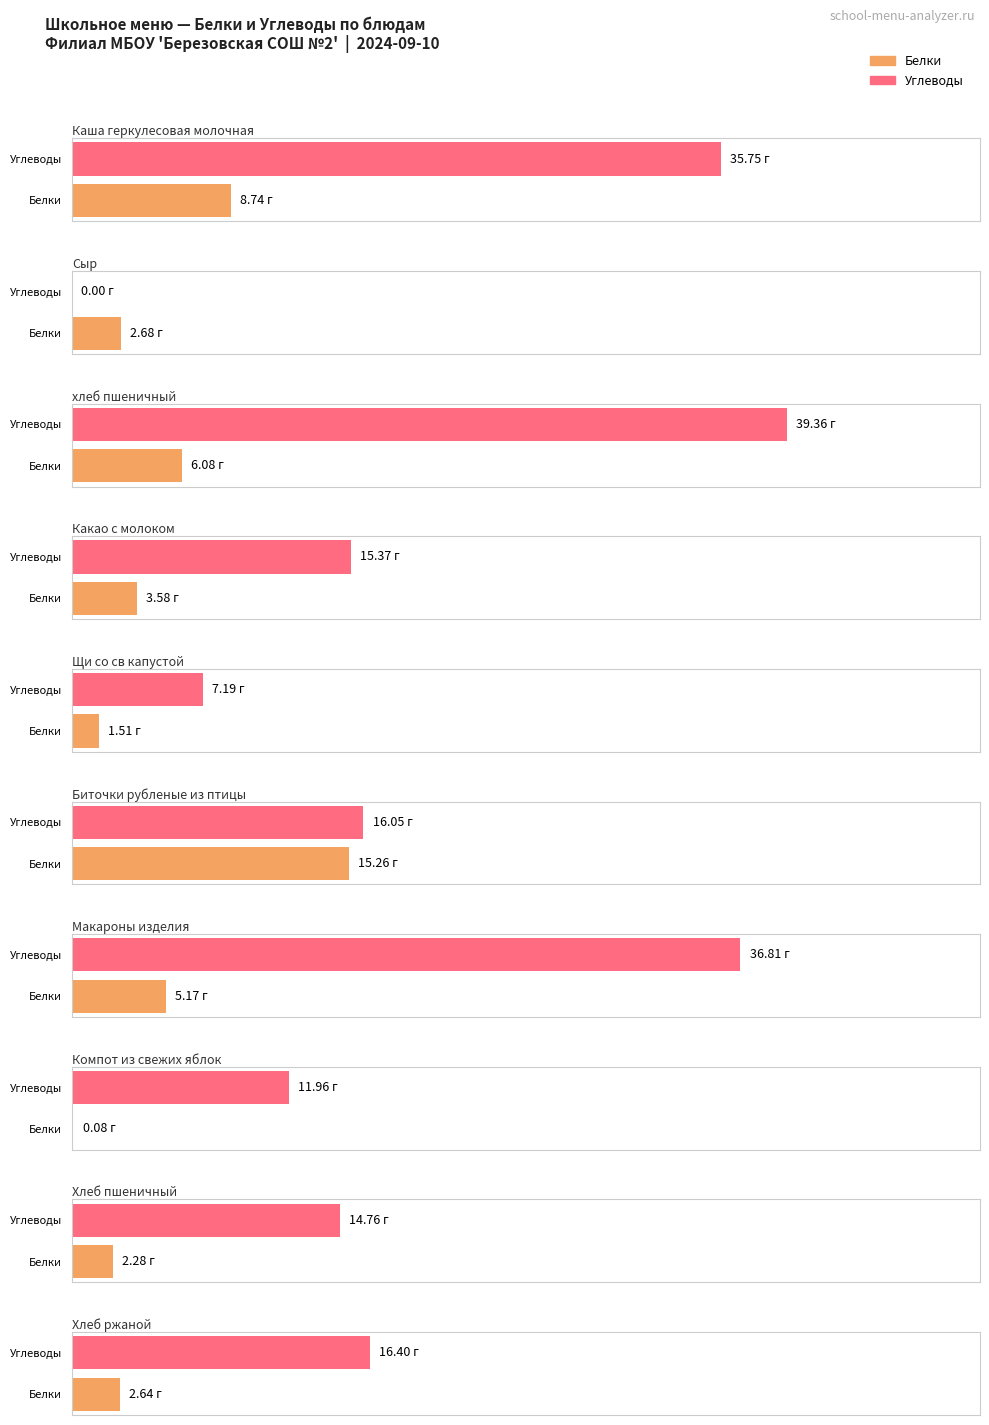

What is the label of the 7th bar from the right?

Какао с молоком